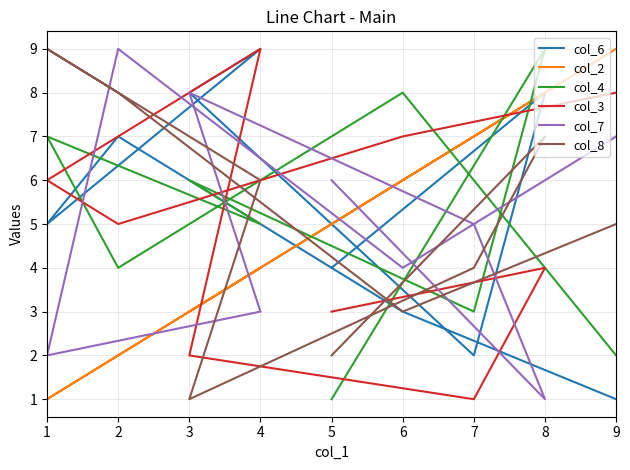

True or false: col_4 has more than 0 interior local peaks.

True